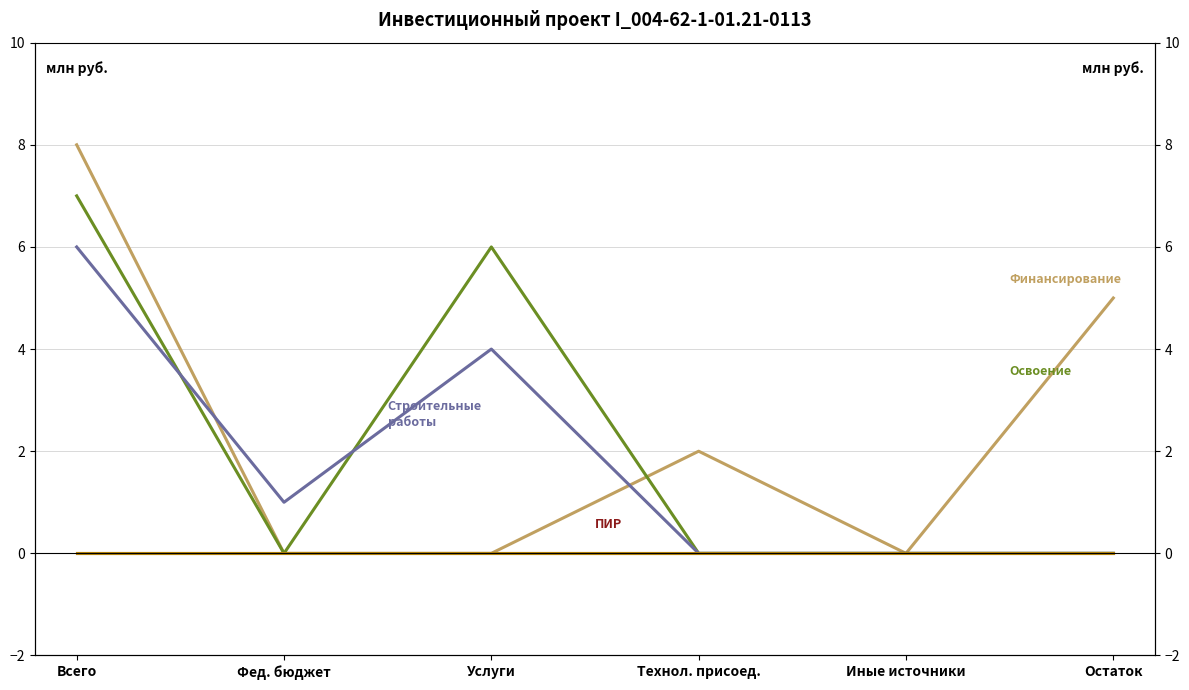

What is the label of the 2nd point from the right?

Иные источники